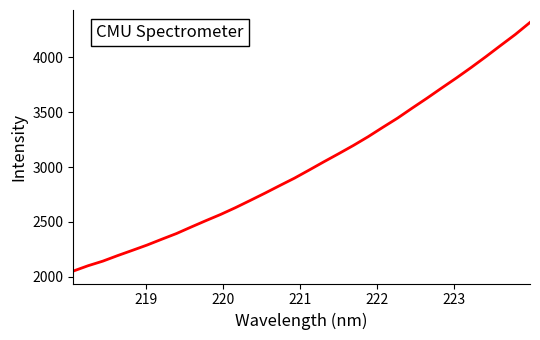

What is the difference between the maximum and minimum values?

2267.8